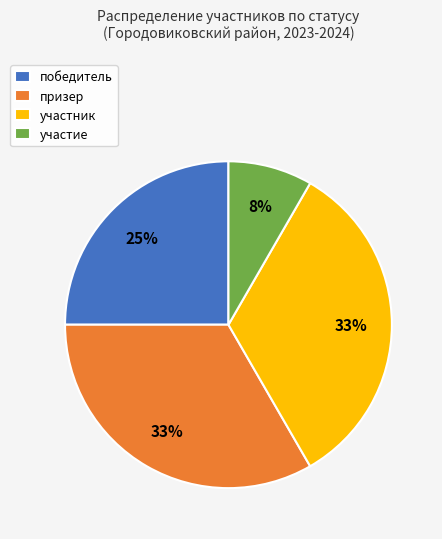

Which slice is the smallest?

участие